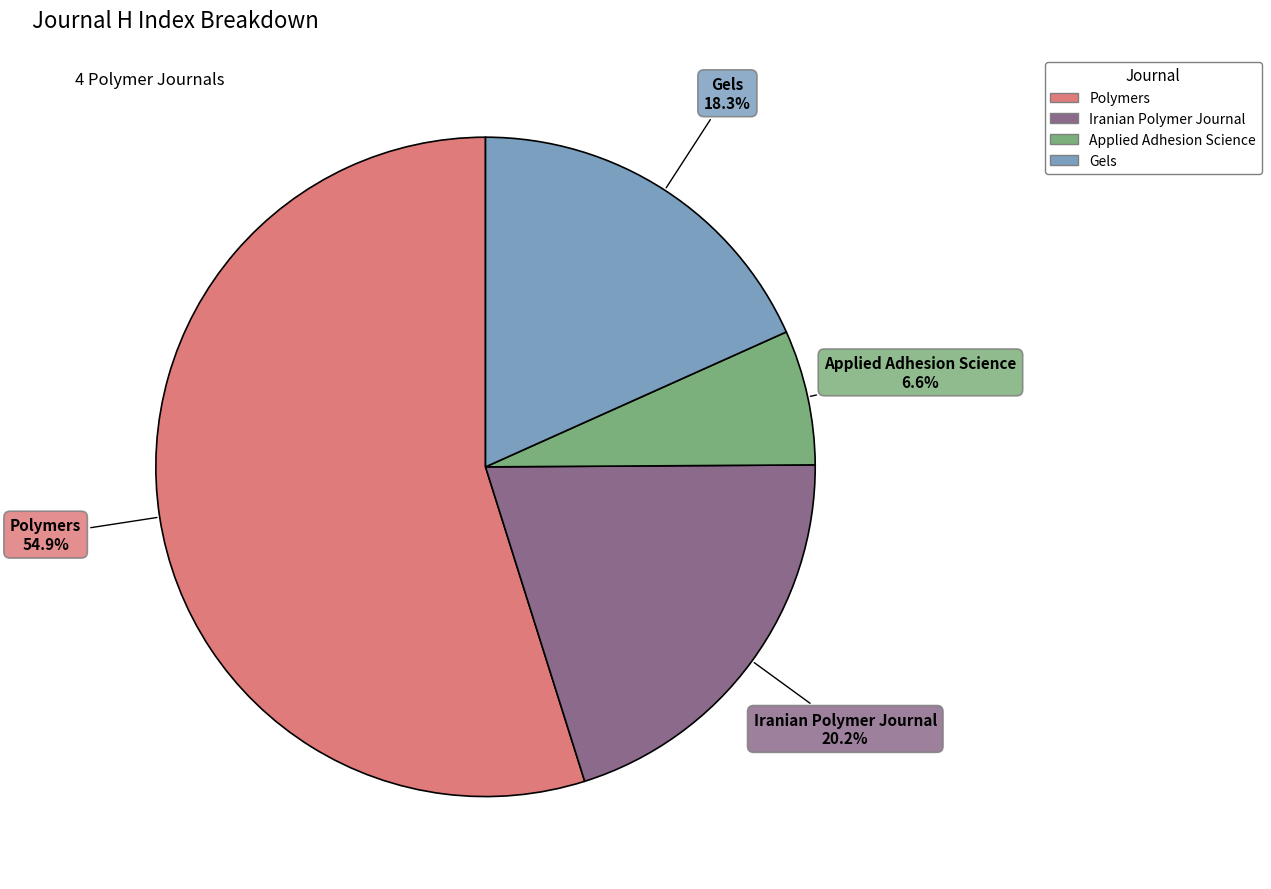

To the nearest percent, what is the difference between the largest and smallest slice percentages?

48%